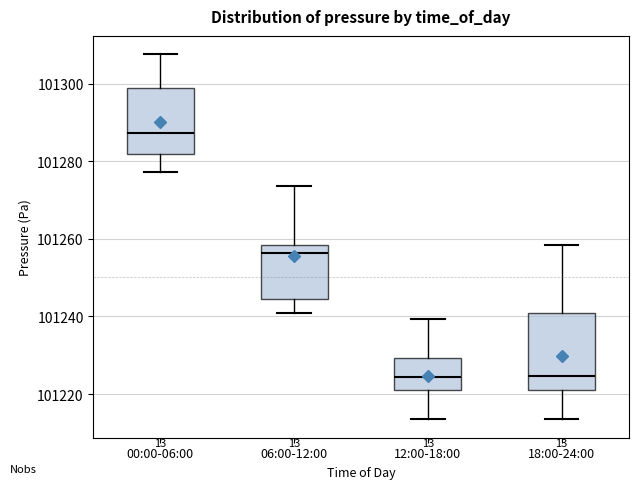

Reading left to right, read every box against the y-axis: the position of its median line, the range the box covers, and the ends of its whiskers. The values are not printed on the chart, so give them approximately, as read against the axis.

00:00-06:00: median 101288, box 101282 to 101298, whiskers 101278 to 101308
06:00-12:00: median 101256, box 101244 to 101258, whiskers 101240 to 101274
12:00-18:00: median 101224, box 101220 to 101230, whiskers 101214 to 101240
18:00-24:00: median 101224, box 101220 to 101240, whiskers 101214 to 101258